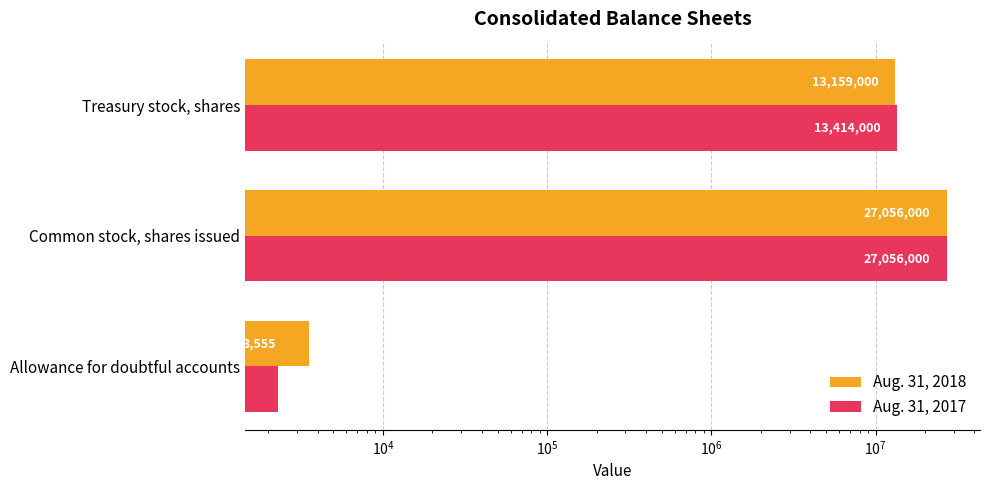

How many Aug. 31, 2018 values are between 3555 and 27056000?

3